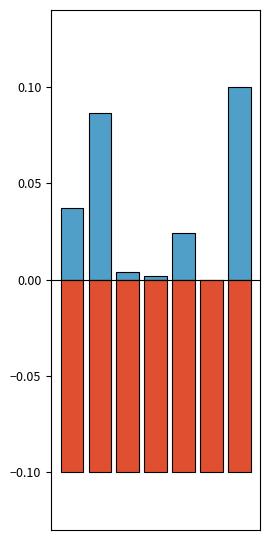

List the series in order of their peak value, lowest first.

Negative, Positive